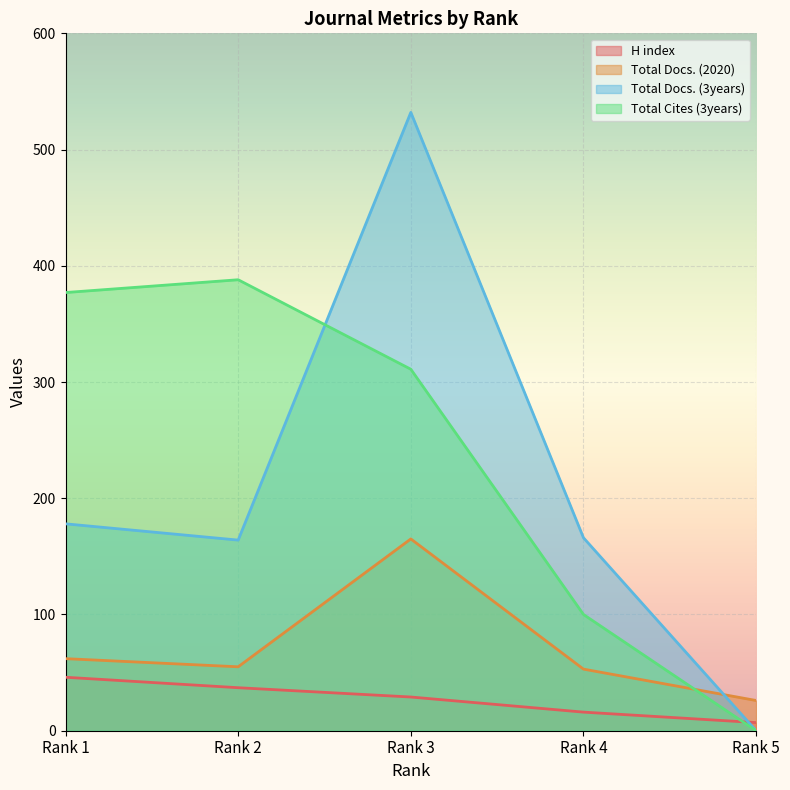

The Total Cites (3years) series shows 377 at Rank 1. True or false?

True